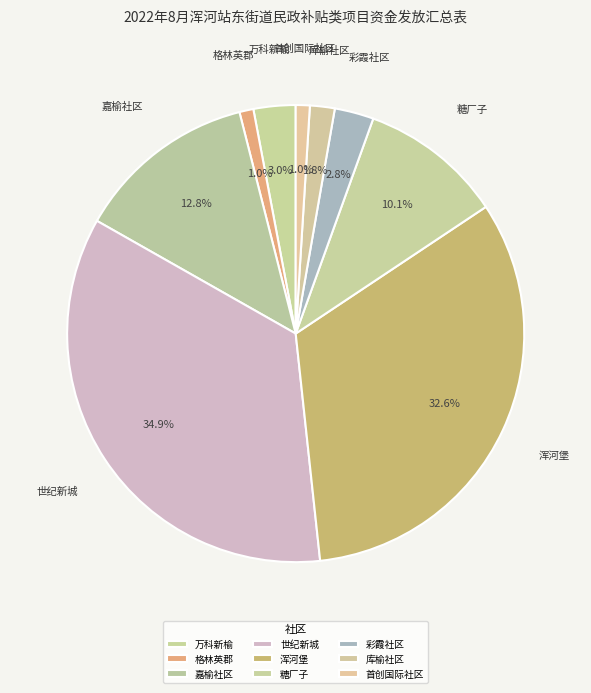

The 彩霞社区 slice represents 3% of the pie. True or false?

True